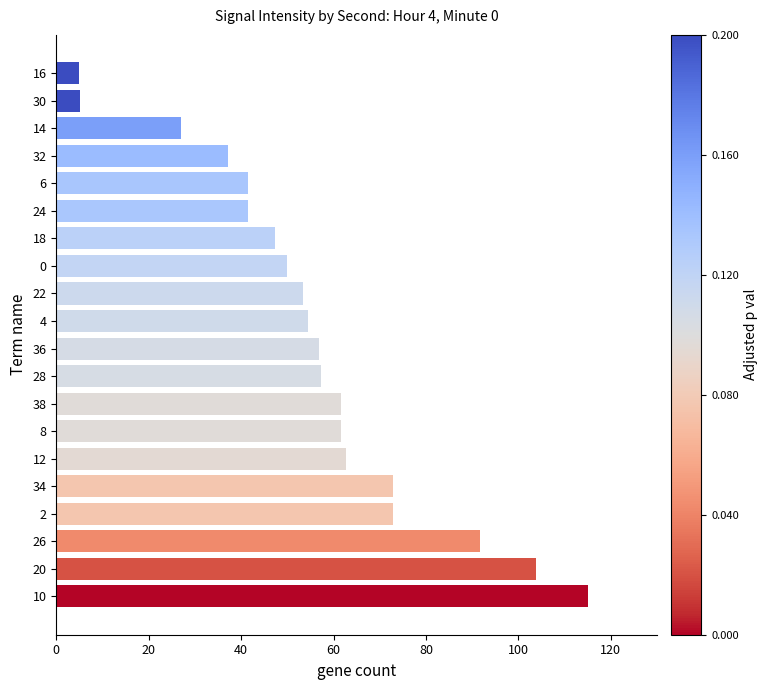

The chart shows a value of 20.4 at 0. True or false?

False